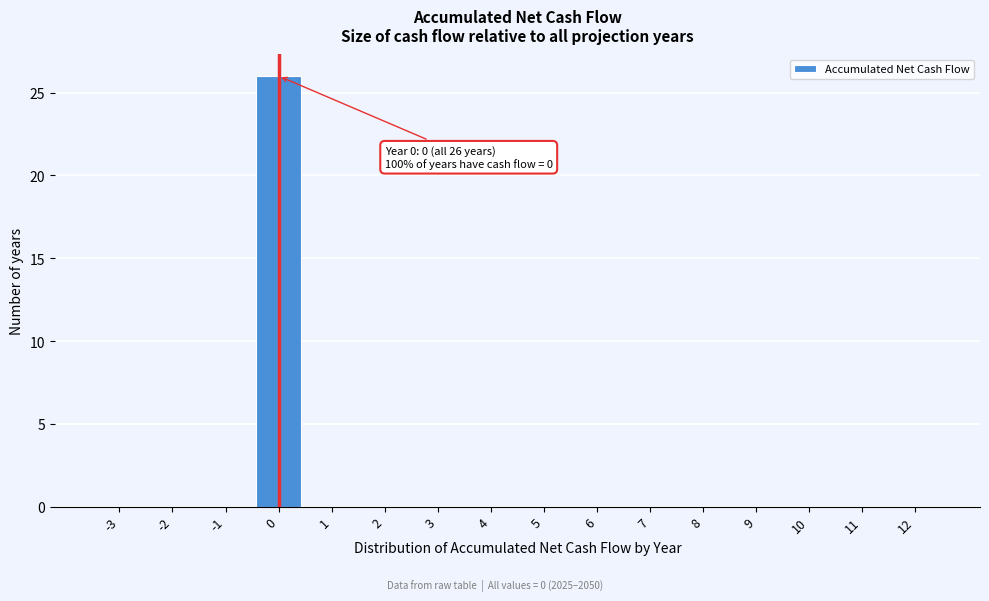

Reading left to right, extract all data points from this chart.

-3=0	-2=0	-1=0	0=26	1=0	2=0	3=0	4=0	5=0	6=0	7=0	8=0	9=0	10=0	11=0	12=0